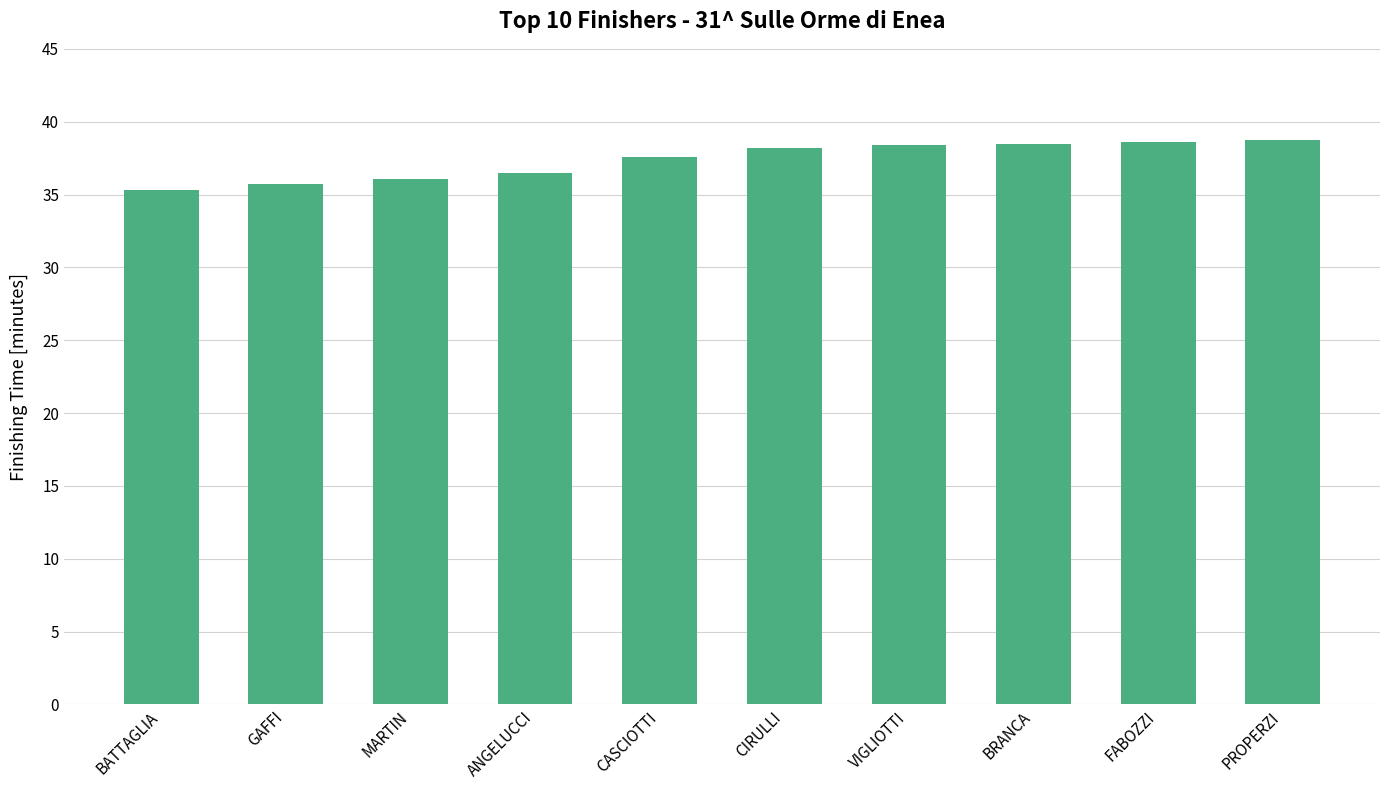

What position from the left is CASCIOTTI?

5